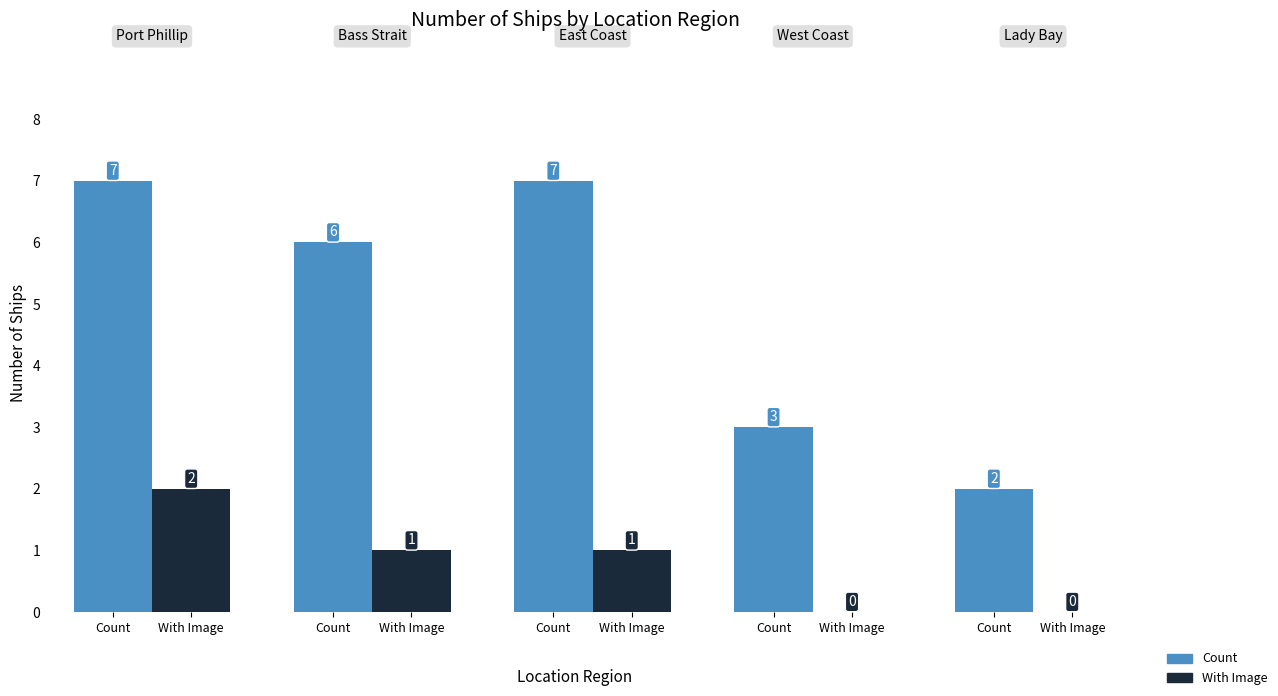

Count the number of data series in this chart.

2